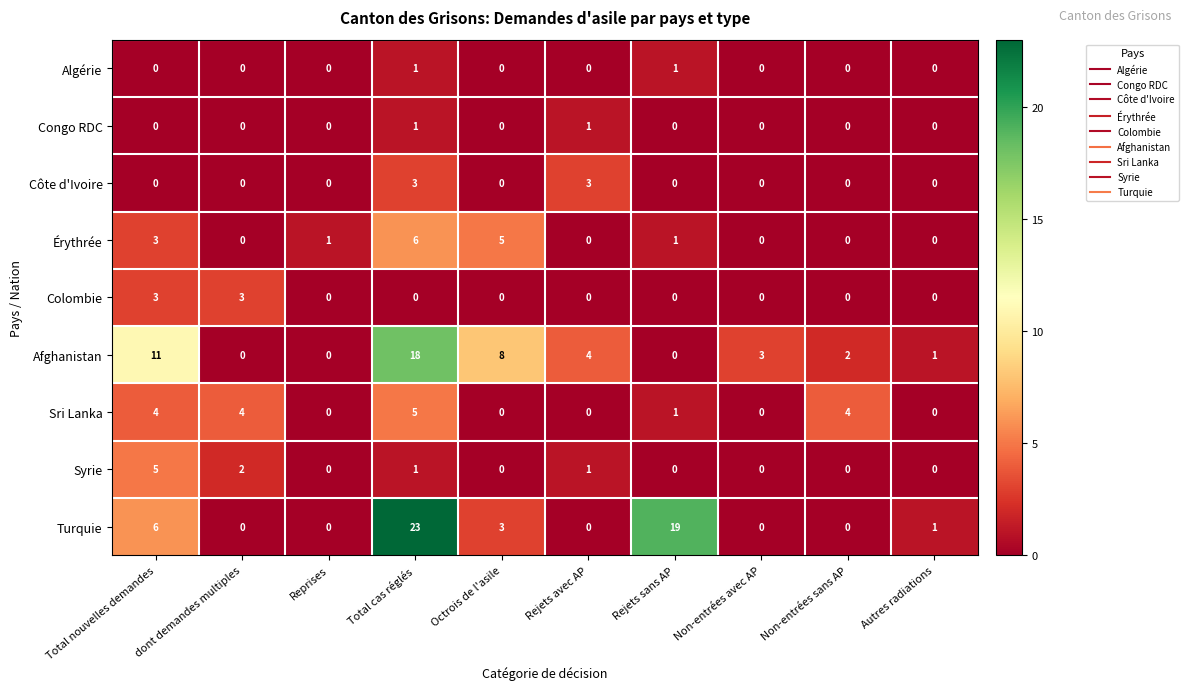

At which category is the sum across all series the highest?

Total cas réglés